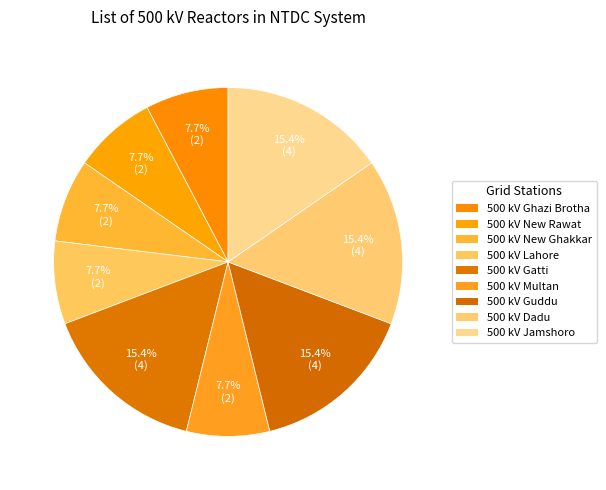

Is there a majority slice in this chart?

No